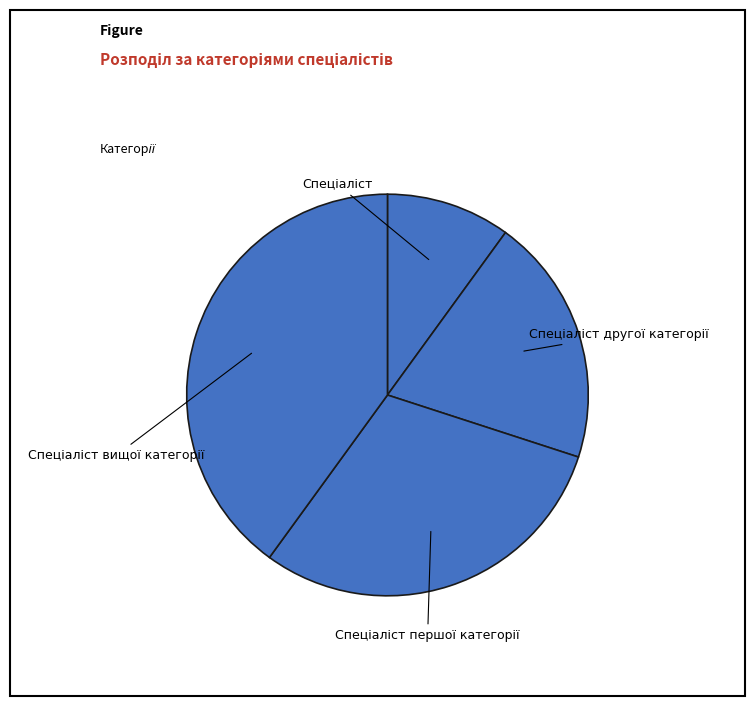

To the nearest percent, what is the average slice percentage?

25%